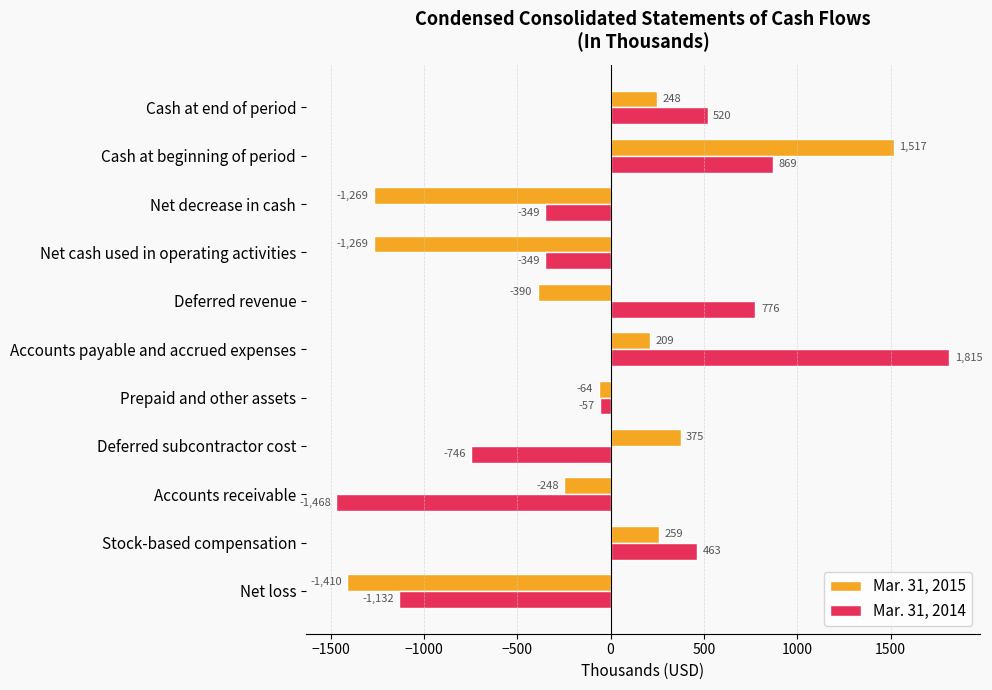

Which series has the largest range (max minus min)?

Mar. 31, 2014